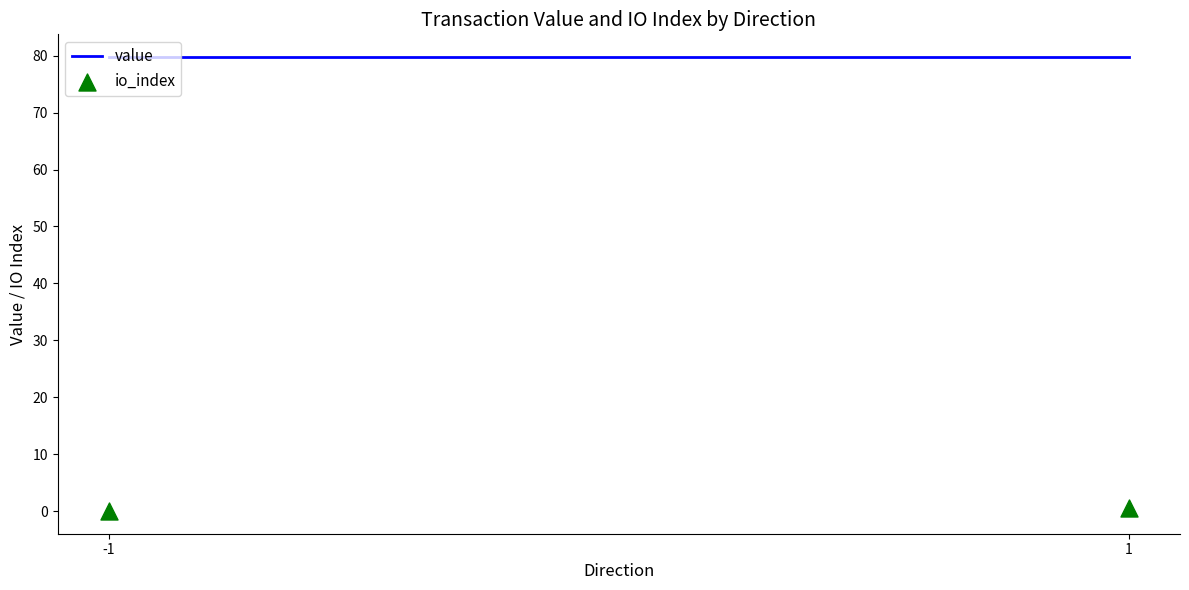

What is the range of X values (max minus min)?

2.0